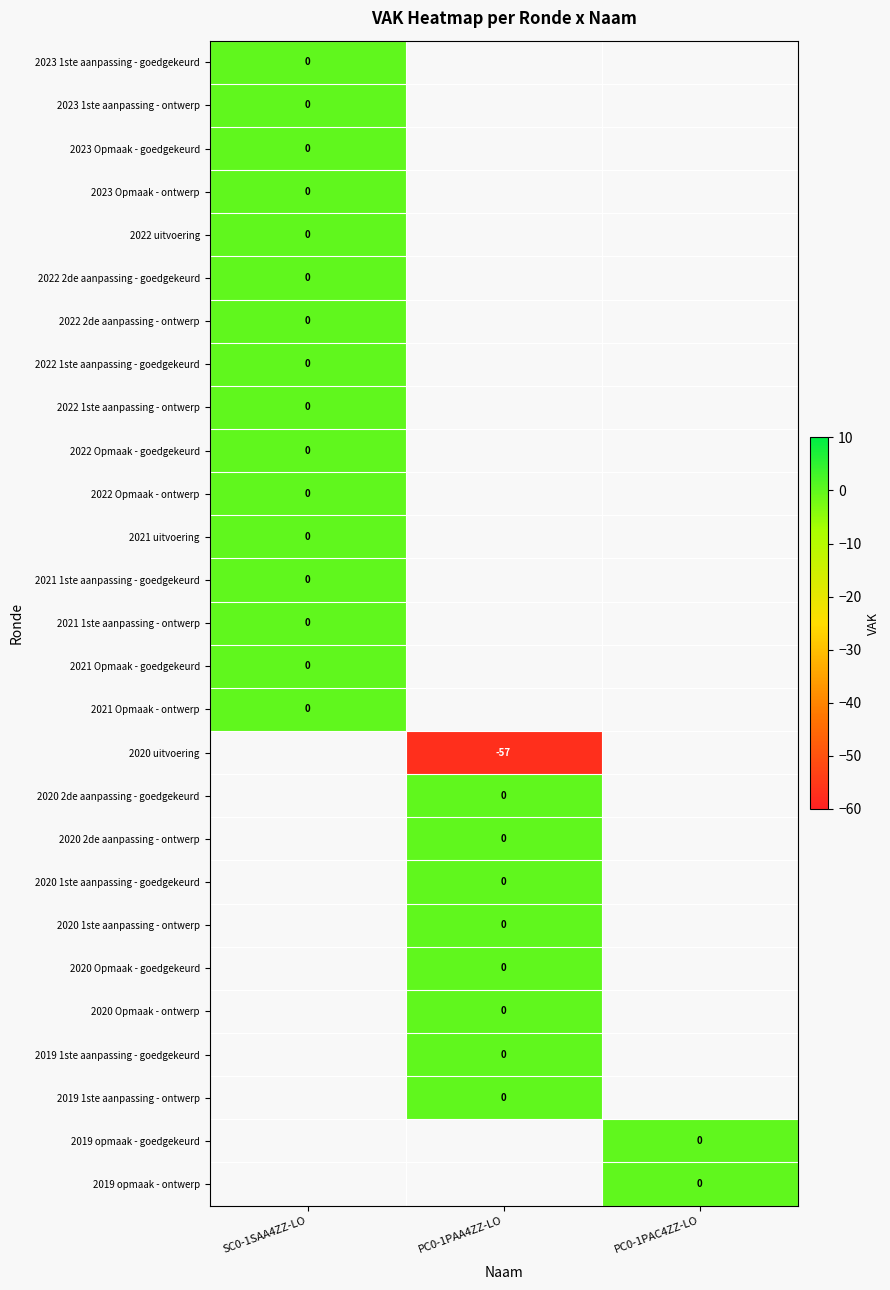

Count the number of categories in the chart.

3